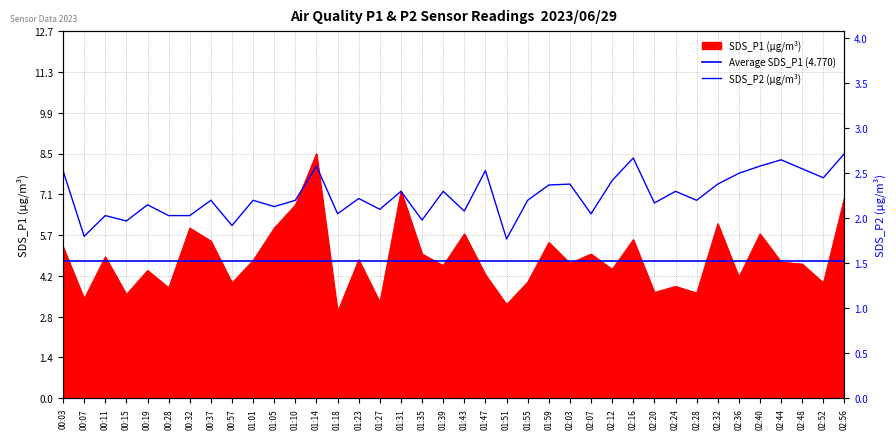

The SDS_P1 series shows 4.5 at 02:12. True or false?

True